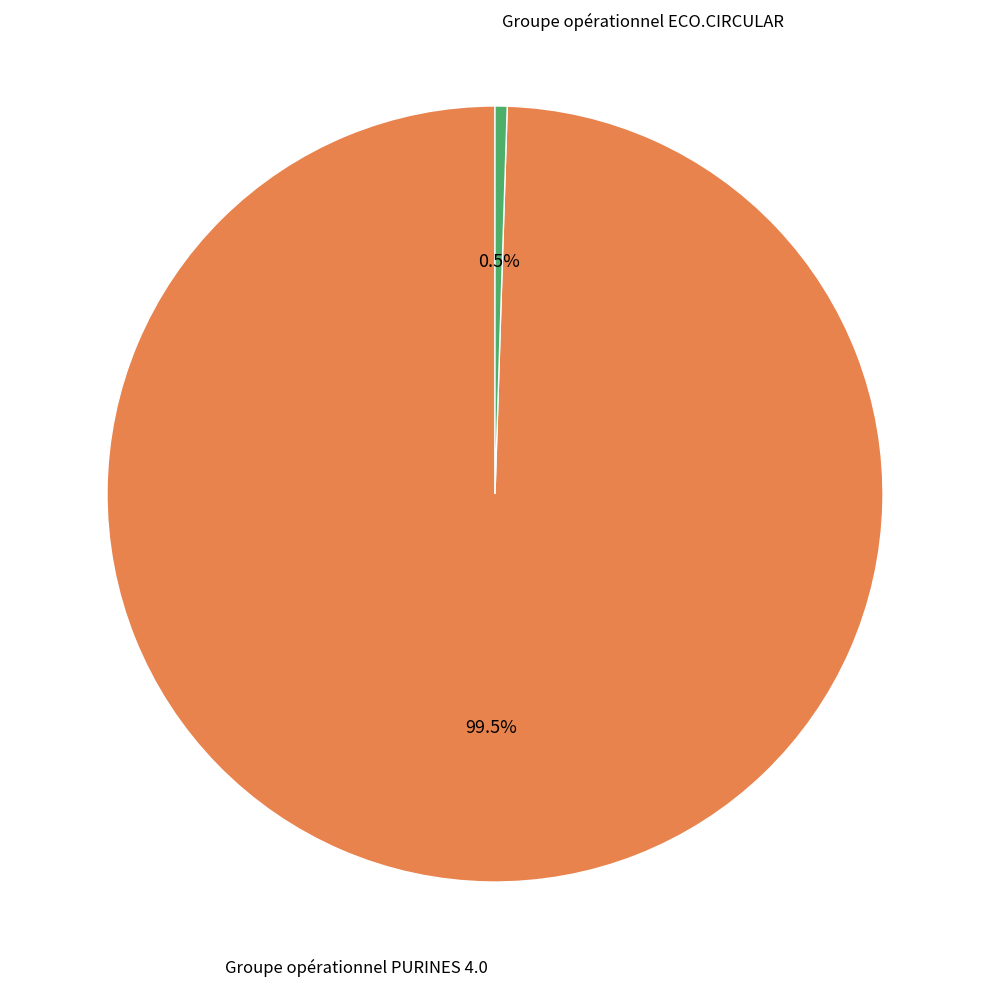

Between Groupe opérationnel ECO.CIRCULAR and Groupe opérationnel PURINES 4.0, which is larger?

Groupe opérationnel PURINES 4.0